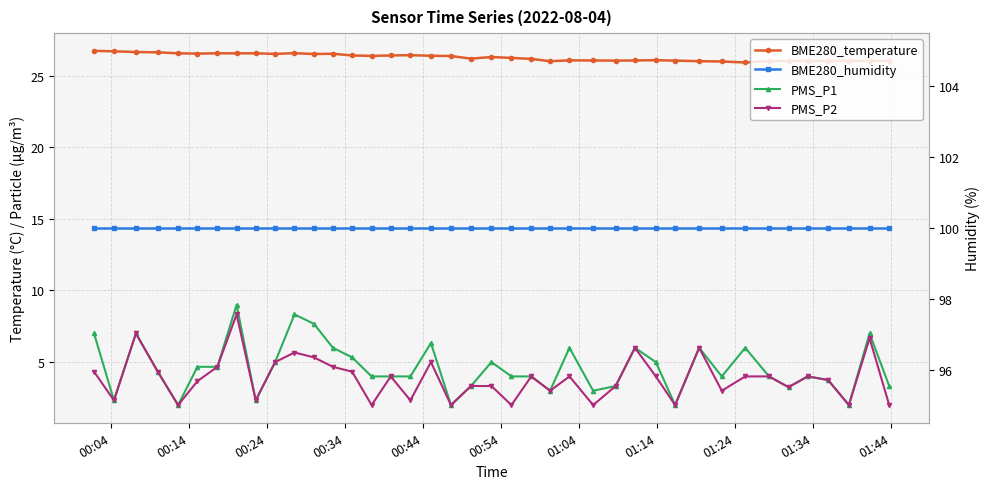

Does the chart have visible grid lines?

Yes